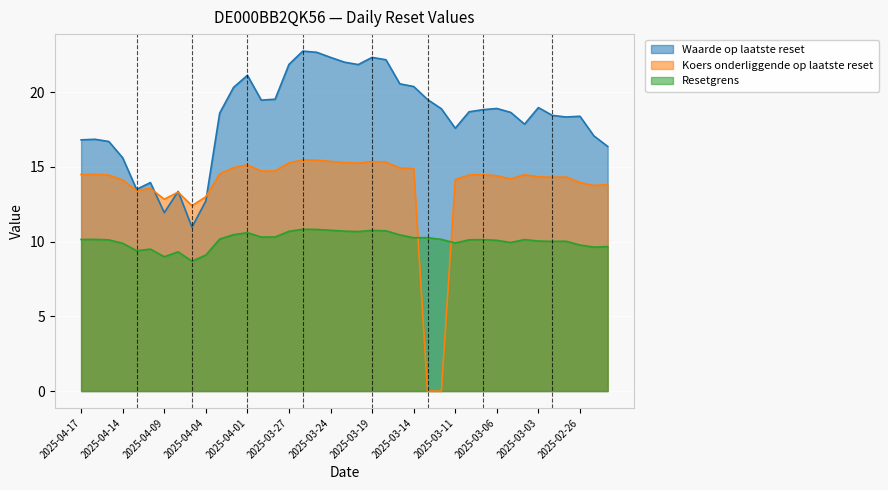

What is the value of the Resetgrens point at the 9th from the left?

8.7